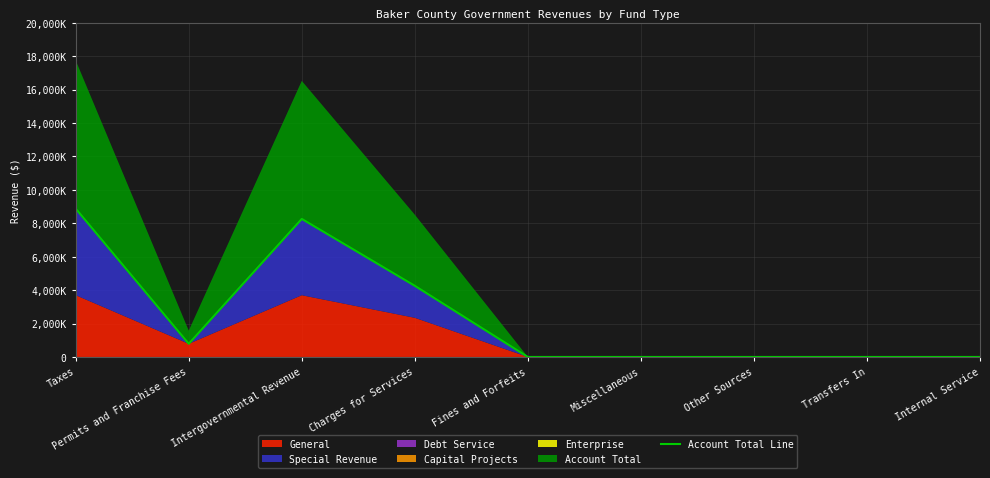

What is the sum of all values?

22177452